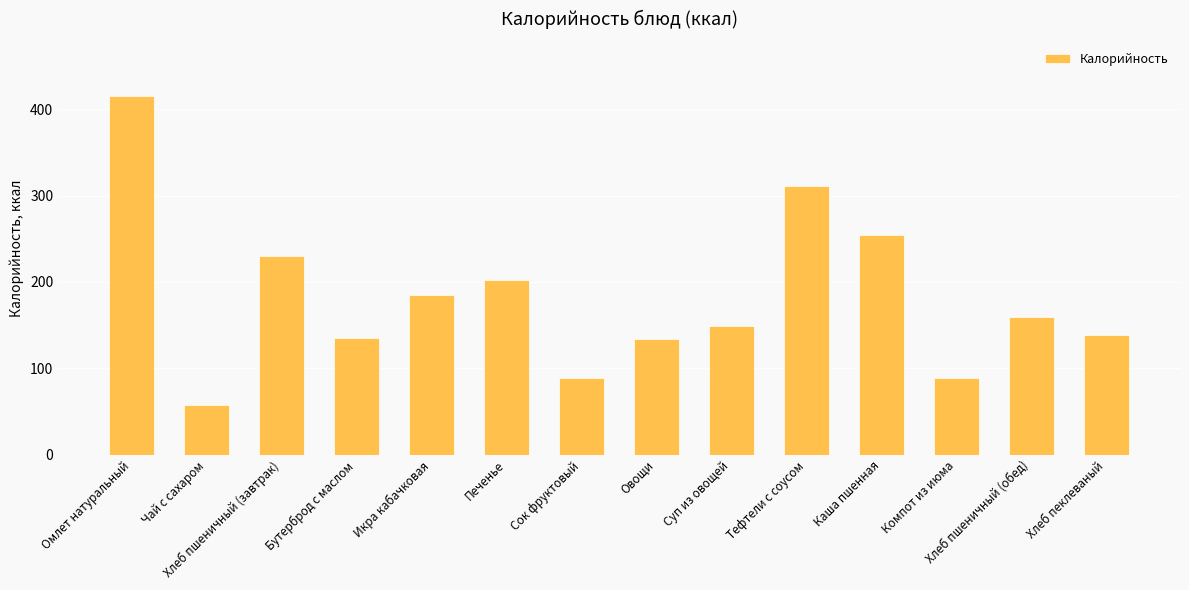

What is the minimum value shown in the chart?

58.0